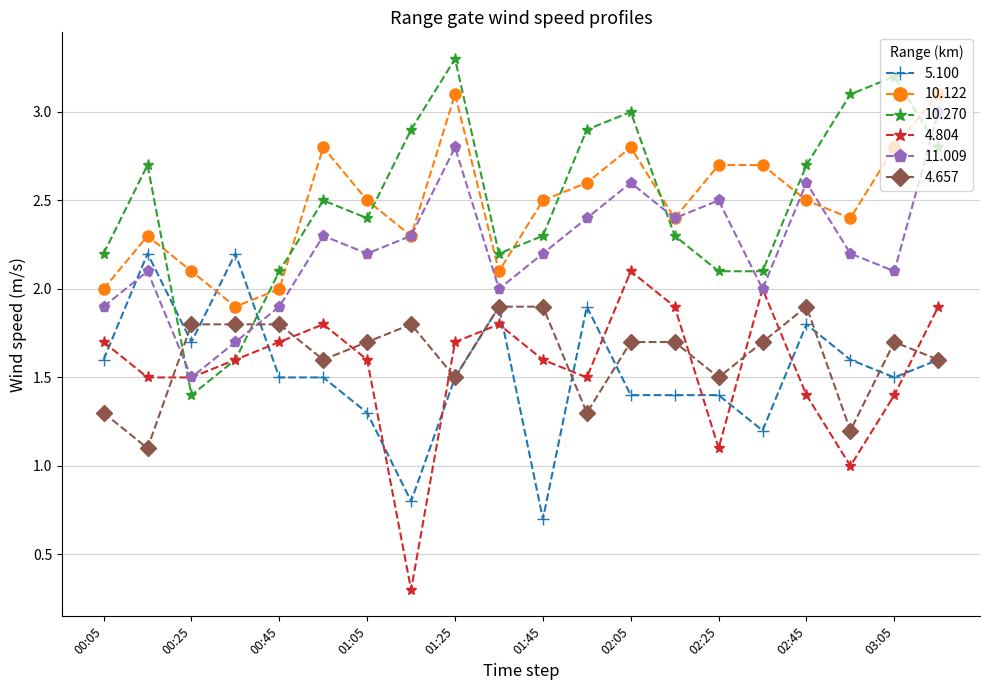

What is the value of the 5.100 point at the 8th from the left?

0.8